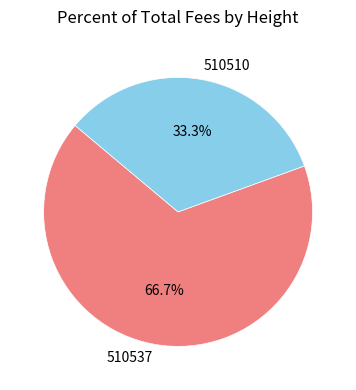

The 510510 slice represents 33% of the pie. True or false?

True